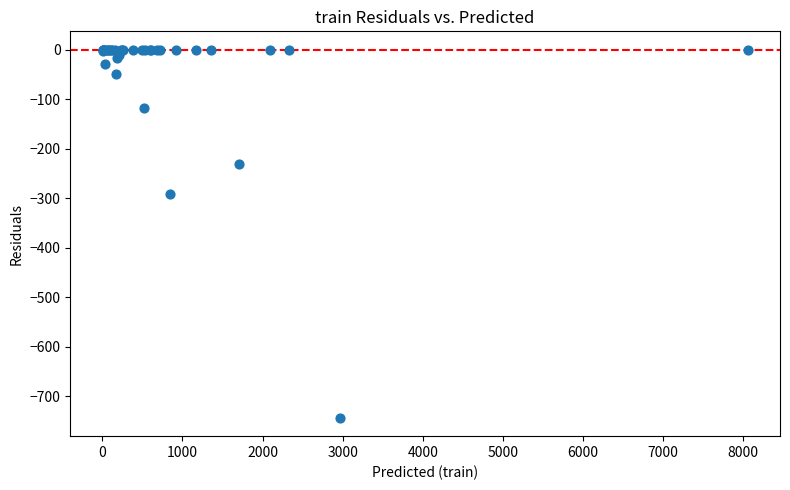

What Y value in the scatter plot is closest to -371?

-292.2